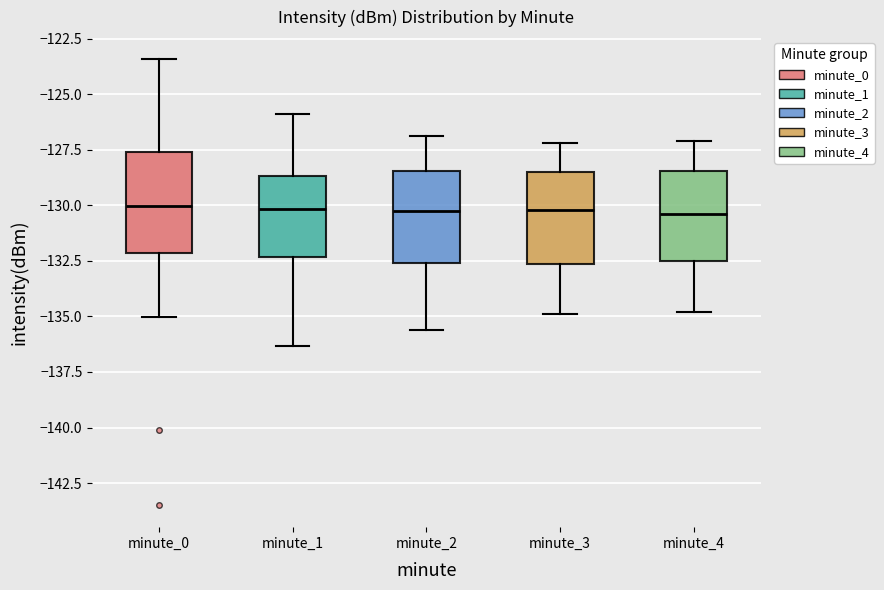

Where is the upper edge of the box for minute_0 on the y-axis? The values are not printed on the chart, so give them approximately, as read against the axis.

-127.5